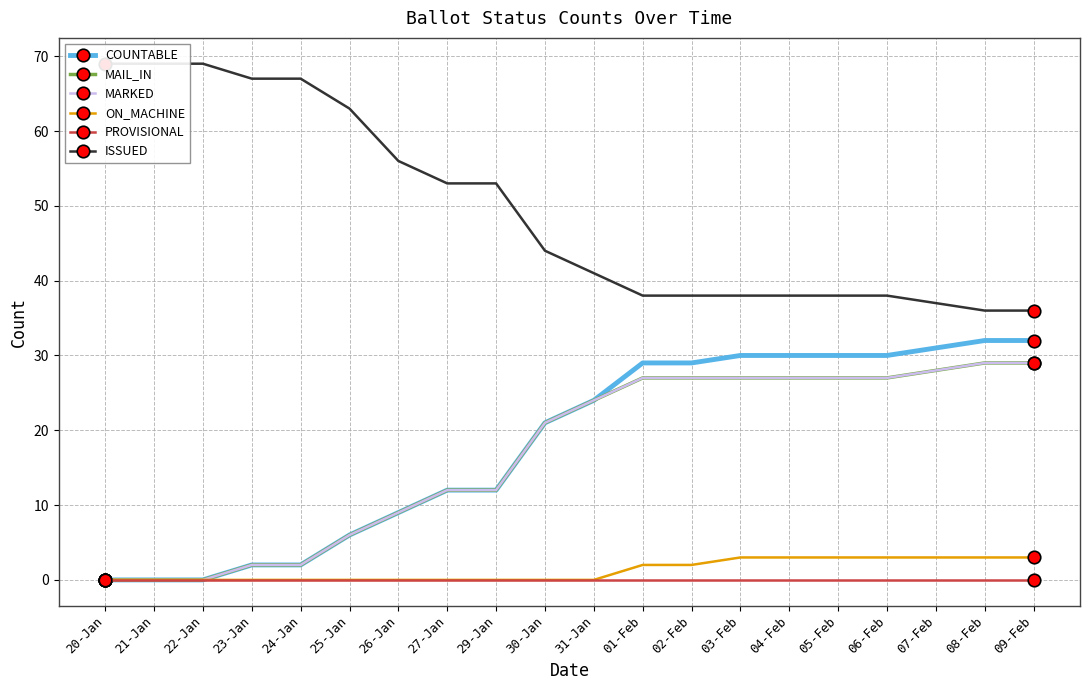

What is the sum of the MAIL_IN values at 27-Jan and 04-Feb?

39